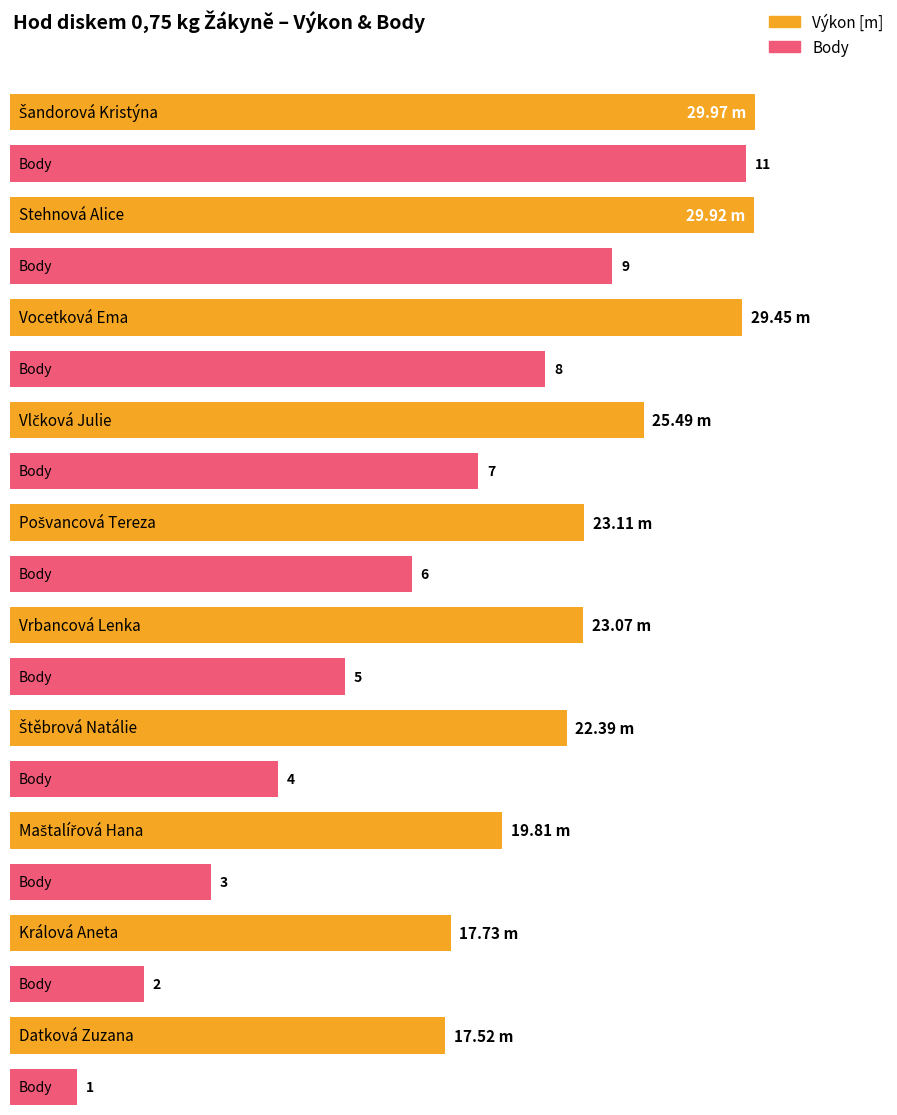

Which label corresponds to the largest value in the chart?

Šandorová Kristýna